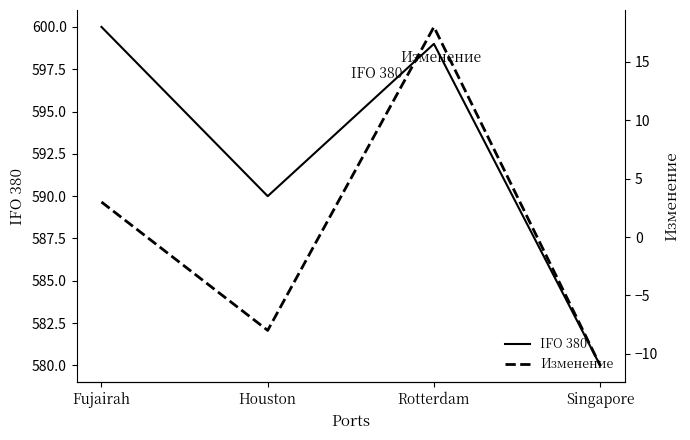

True or false: Изменение and IFO 380 cross at least once.

False